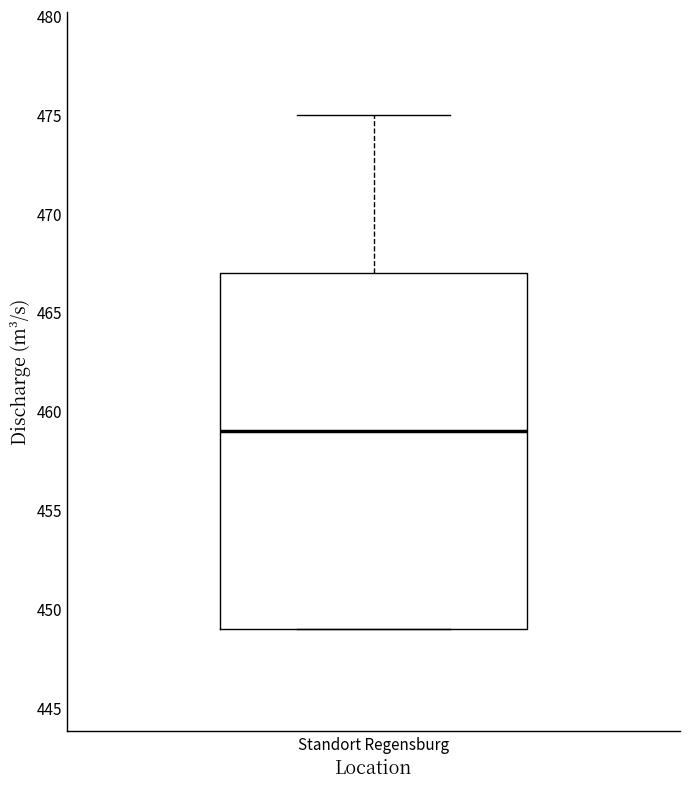

Read this box plot against the y-axis: the position of the median line, the range covered by the box, and the ends of both whiskers. The values are not printed on the chart, so give them approximately, as read against the axis.

median 459, box 449 to 467, whiskers 449 to 475